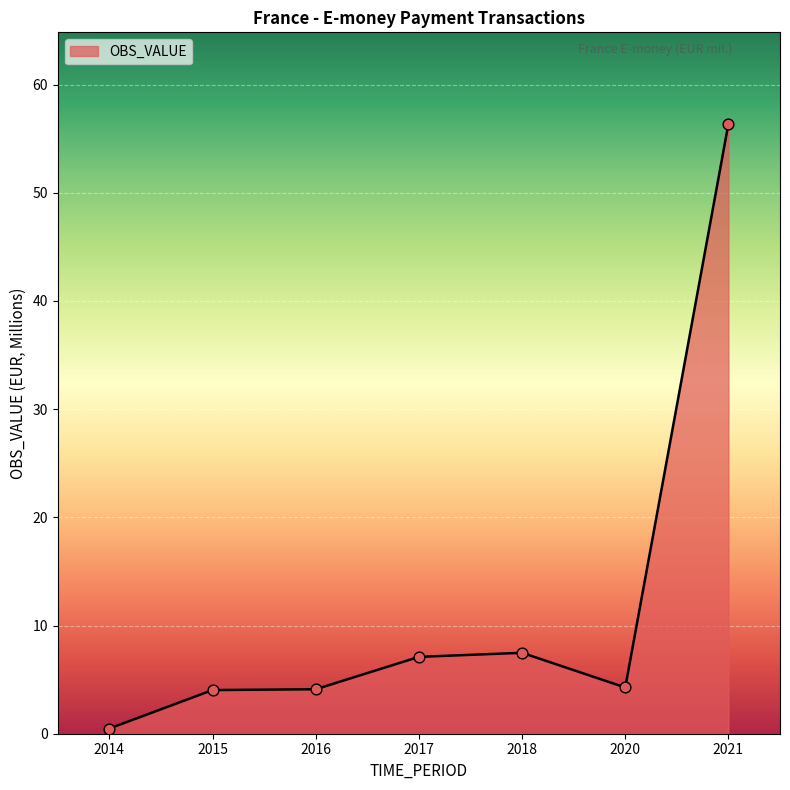

Approximately how many times larger is the value at 2018 compared to 2020?

1.7